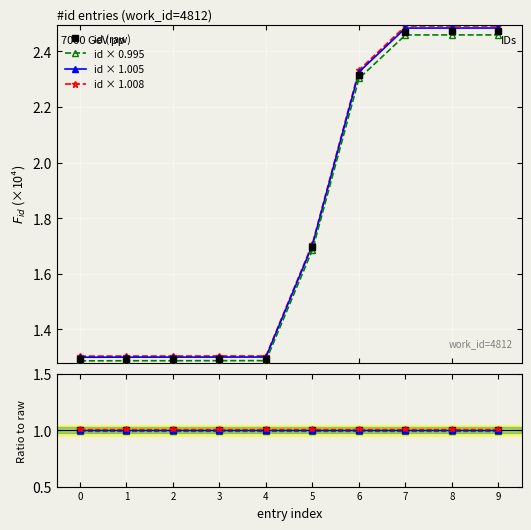

Which series has the widest spread of values?

id × 1.005